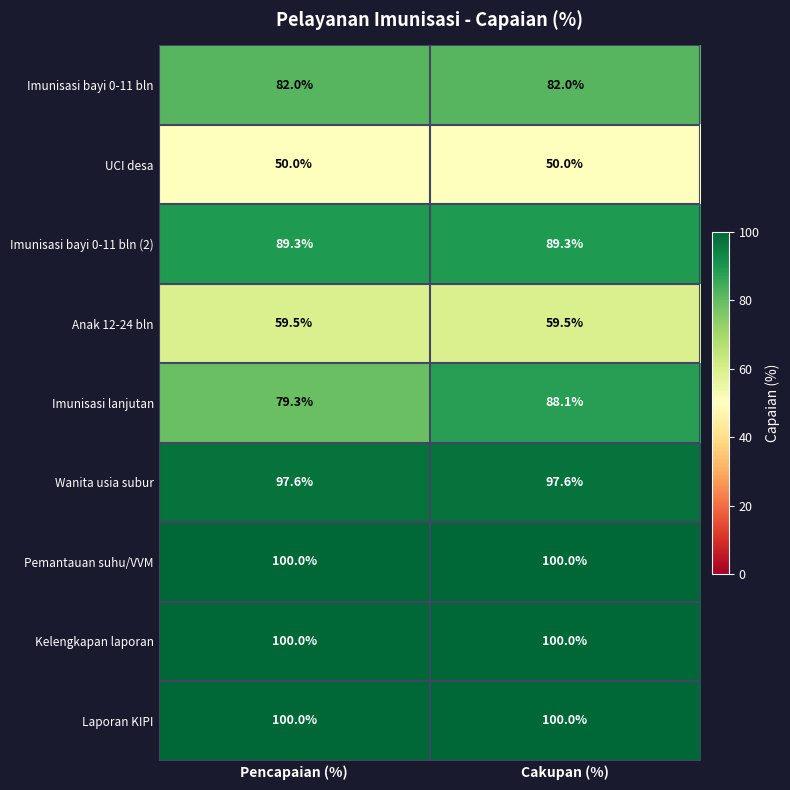

What is the lowest value of the Imunisasi lanjutan series?

79.3